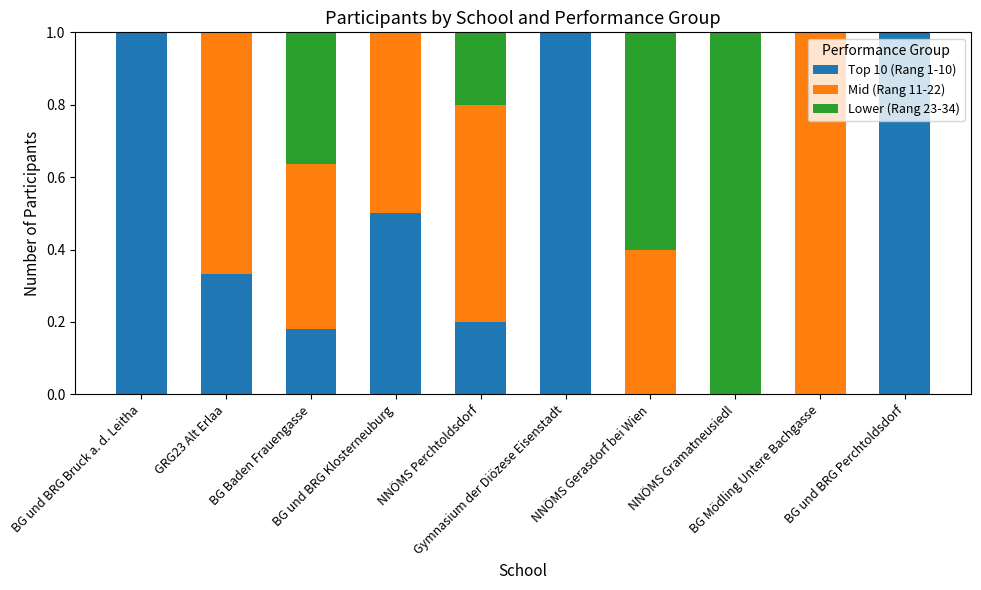

What is the maximum value for Top 10 (Rang 1-10)?

1.0